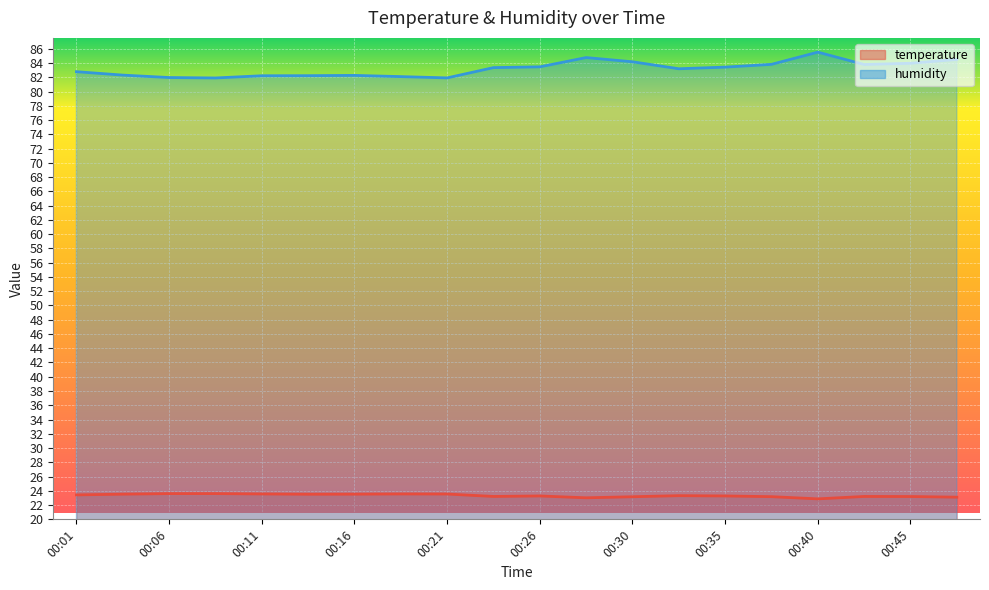

At which label does humidity first exceed 83?

00:23